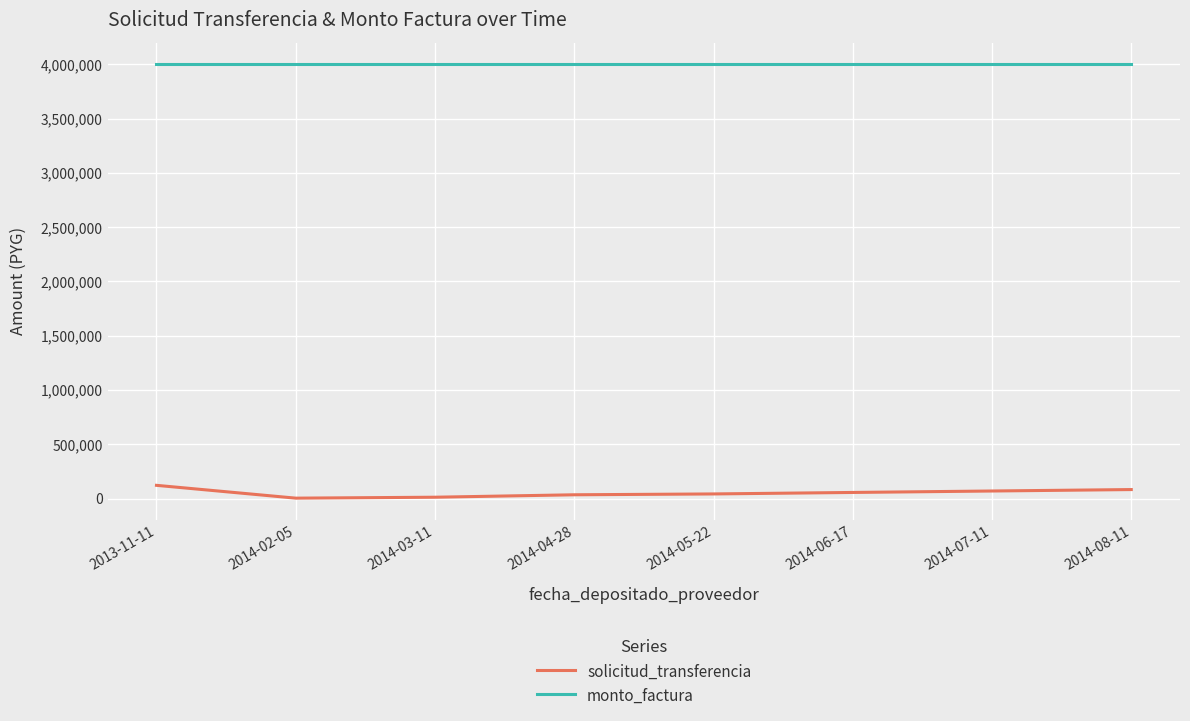

Which series has the largest total across all categories?

monto_factura